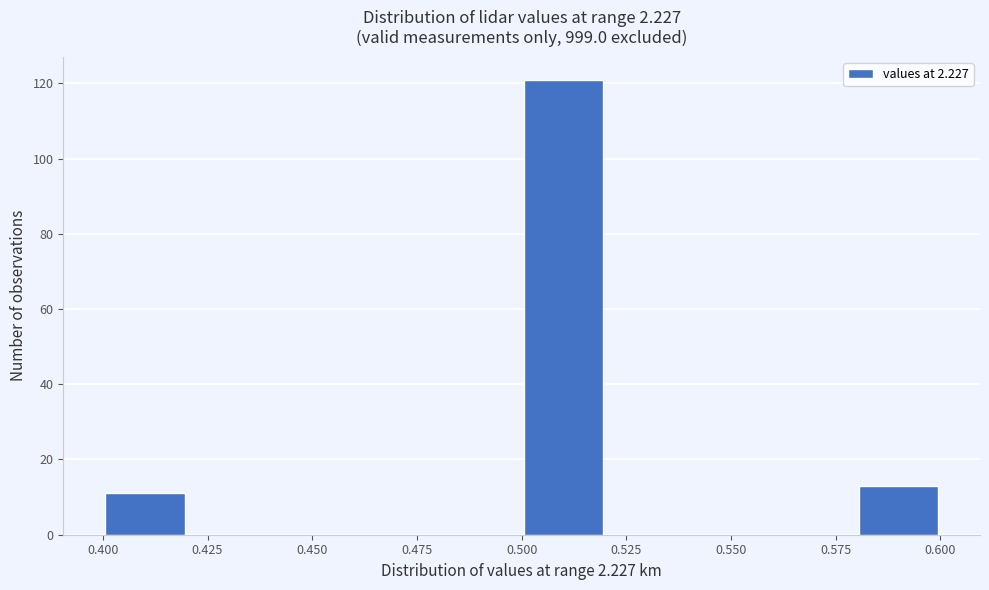

Reading left to right, transcribe this chart: for each bar, give the range it covers on the x-axis and its height. The values are not printed on the chart, so give them approximately, as read against the axis.

0.40 to 0.42: 12
0.42 to 0.44: 0
0.44 to 0.46: 0
0.46 to 0.48: 0
0.48 to 0.50: 0
0.50 to 0.52: 122
0.52 to 0.54: 0
0.54 to 0.56: 0
0.56 to 0.58: 0
0.58 to 0.60: 14